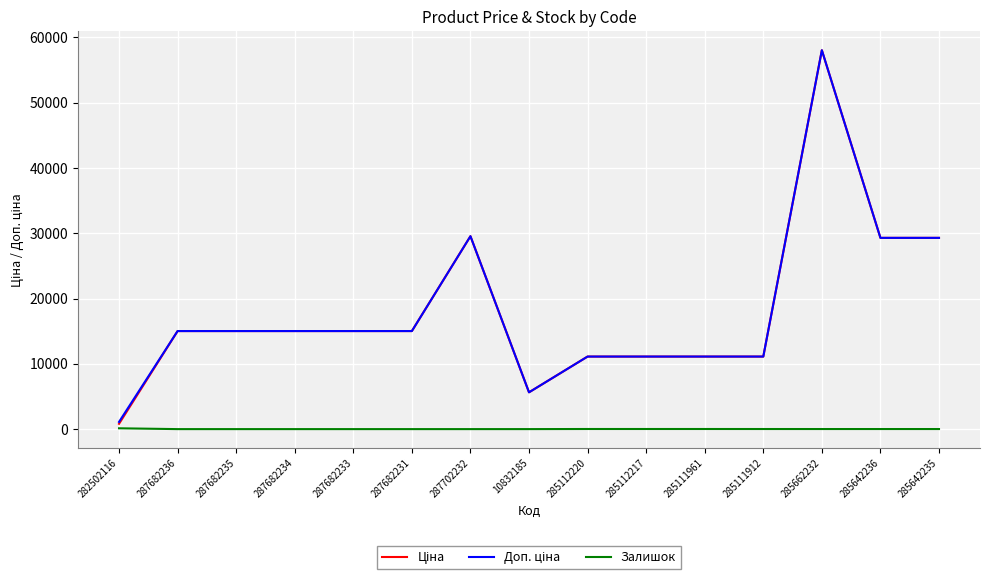

Count the number of categories in the chart.

15